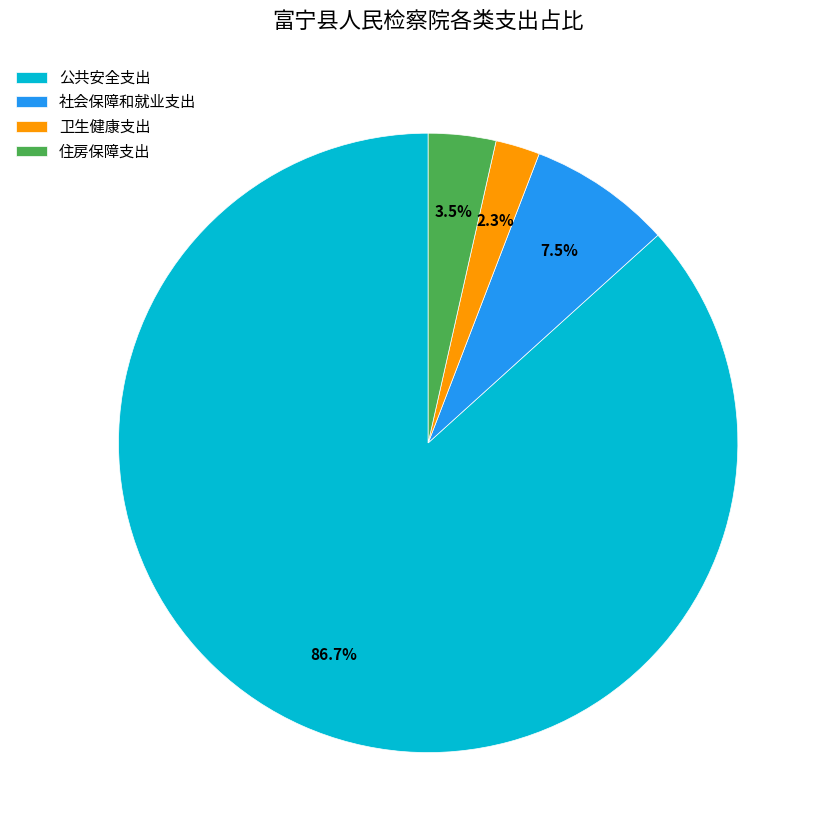

To the nearest percent, what is the average slice percentage?

25%